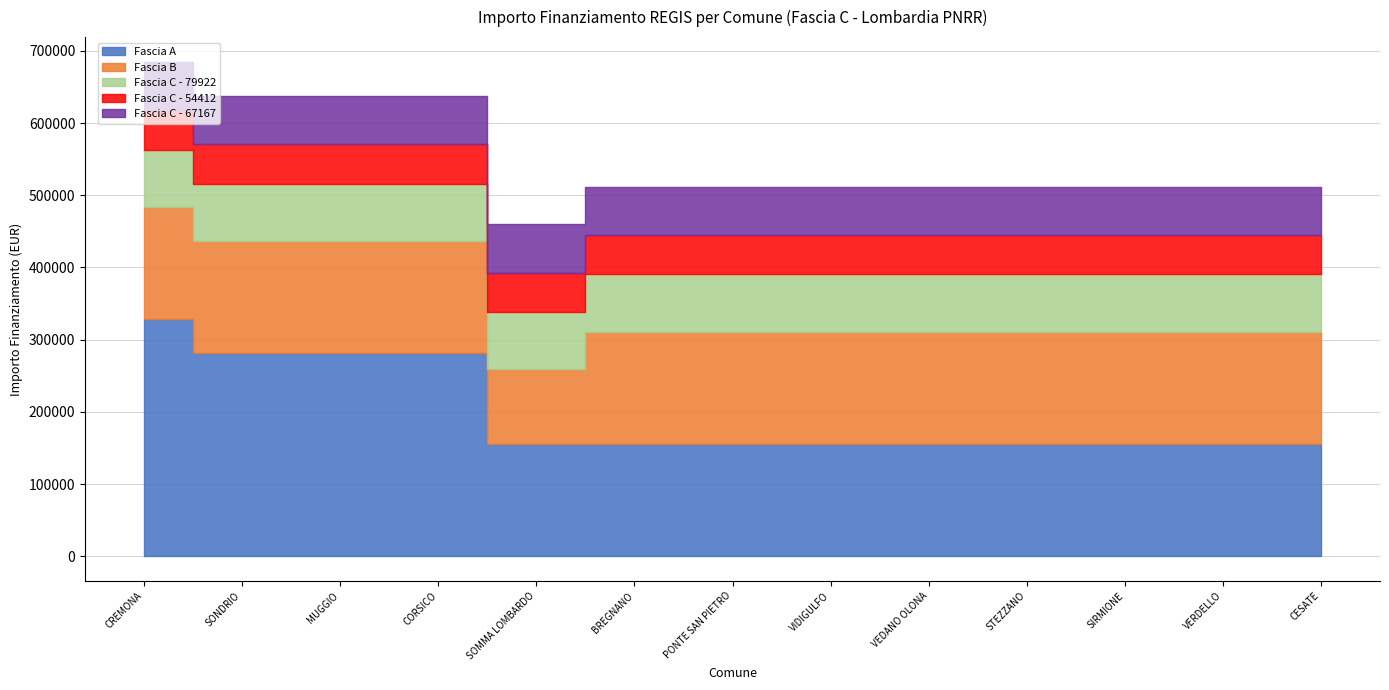

Rank the categories by Fascia C - 67167 value from highest to lowest.

CREMONA, SONDRIO, MUGGIO, CORSICO, SOMMA LOMBARDO, BREGNANO, PONTE SAN PIETRO, VIDIGULFO, VEDANO OLONA, STEZZANO, SIRMIONE, VERDELLO, CESATE